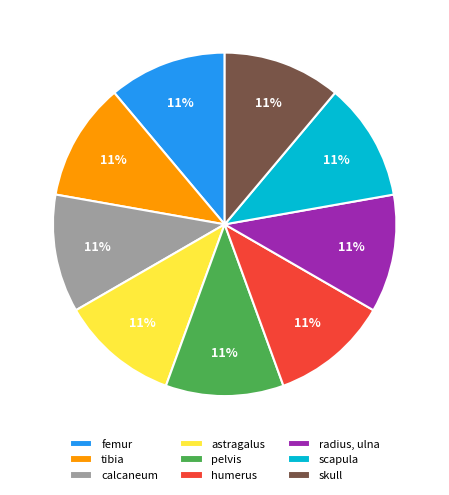

Does astragalus account for over 50% of the chart?

No